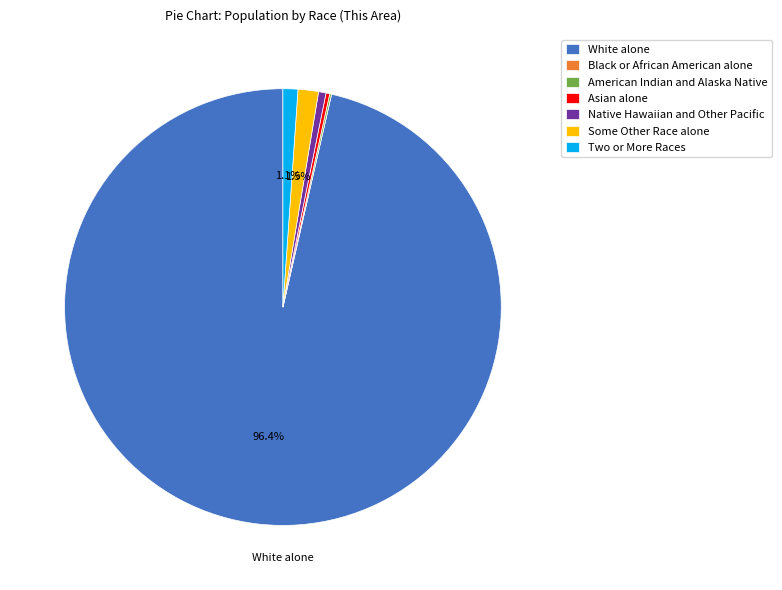

Do Native Hawaiian and Other Pacific and Two or More Races together represent more than half of the pie?

No